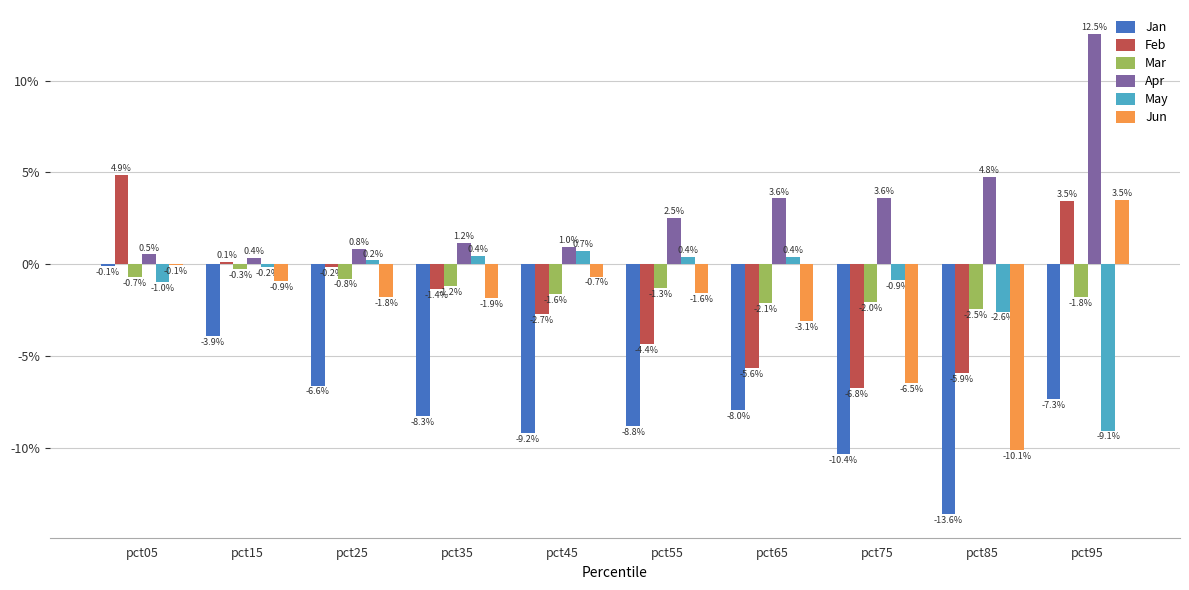

What are all the series names shown in the legend?

Jan, Feb, Mar, Apr, May, Jun